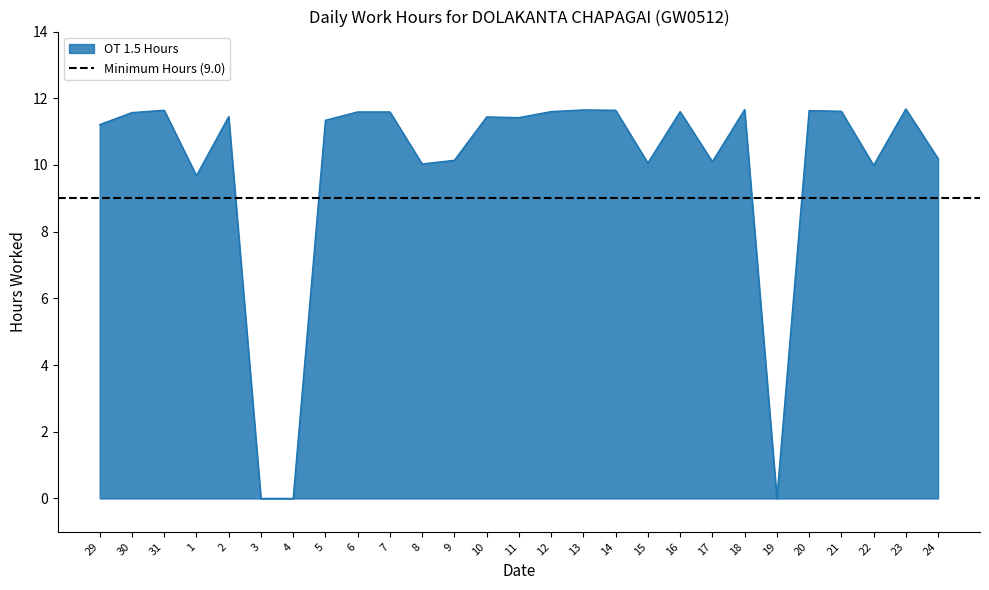

How many values exceed 11?

17